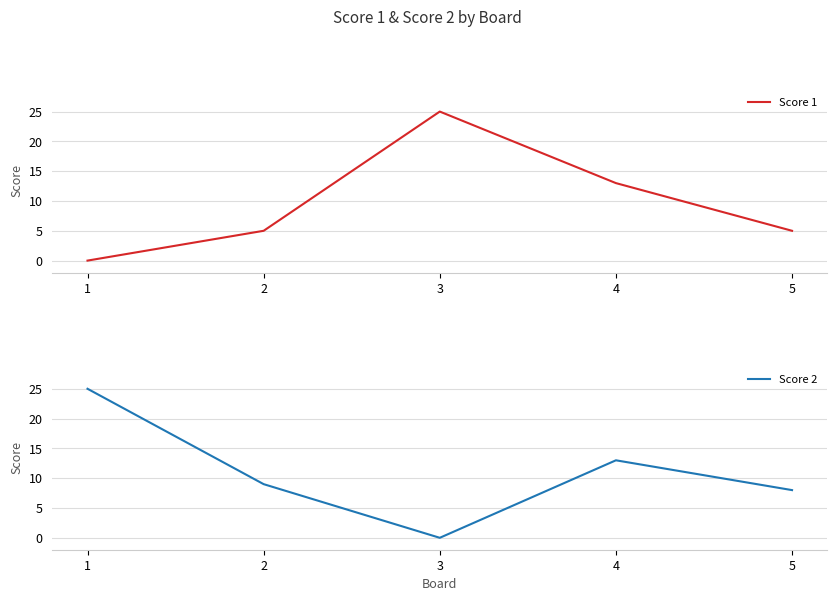

List the series in order of their peak value, highest first.

Score 1, Score 2